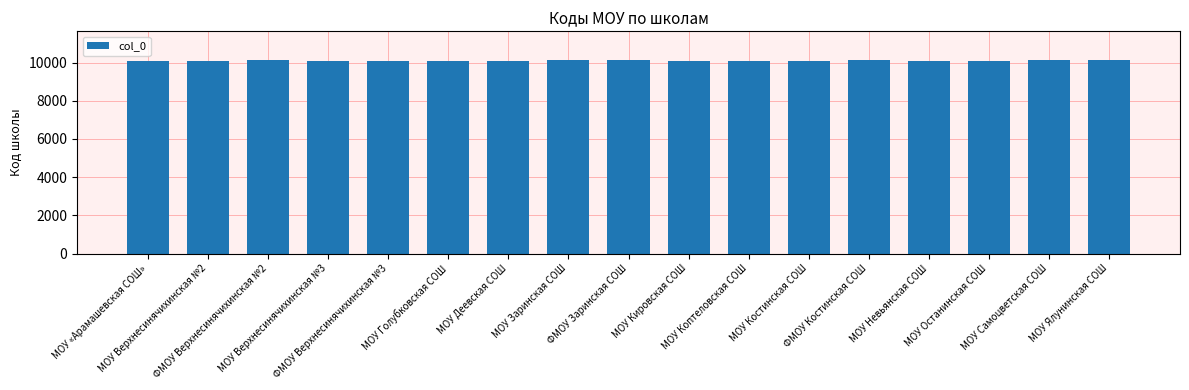

Does the chart contain stacked bars?

No